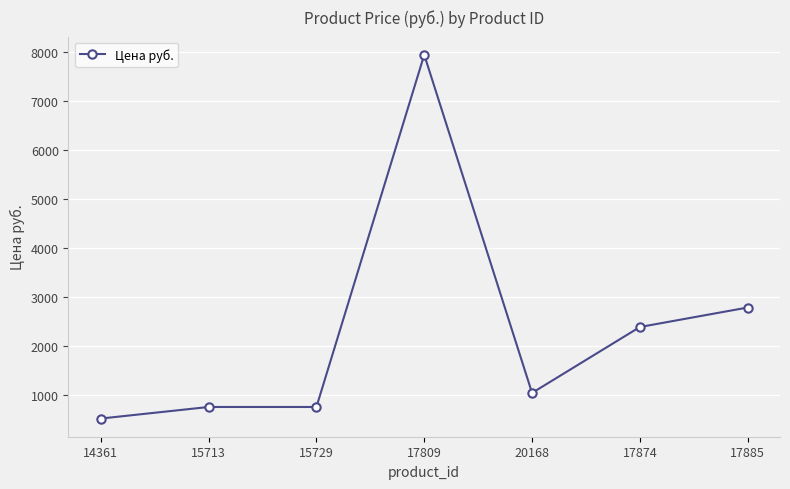

At which label does the data first exceed 1040?

17809